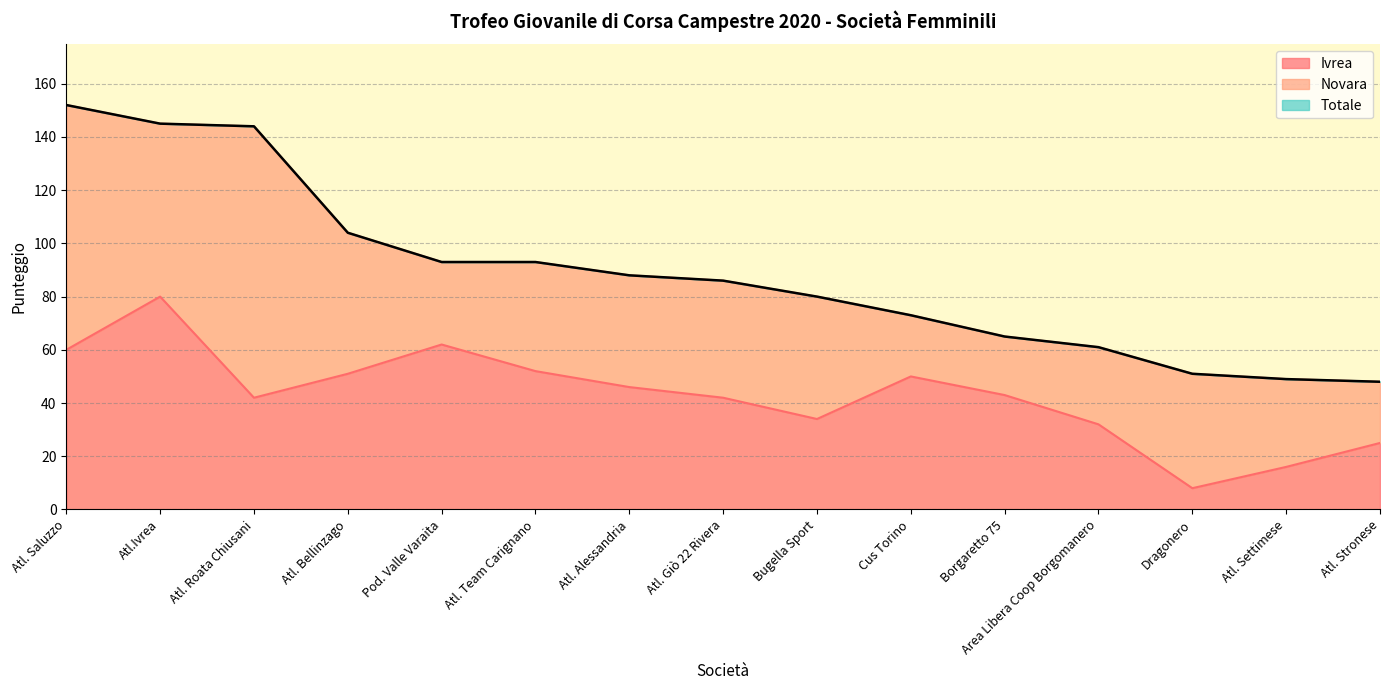

What is the total value across all series at Atl.Ivrea?

145